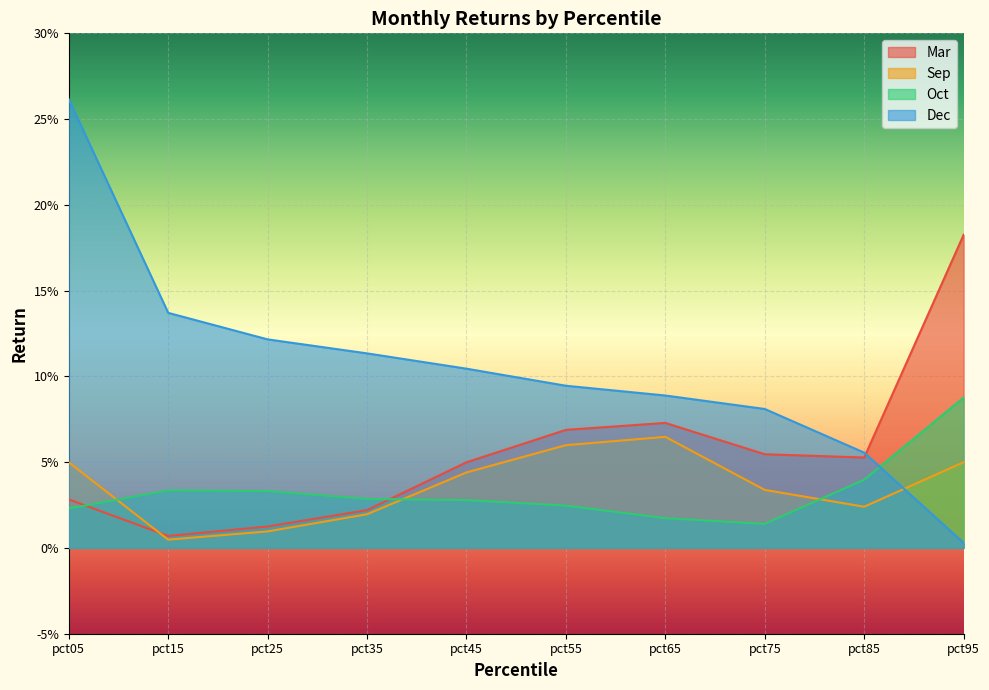

Rank the series at pct65 from highest to lowest value.

Dec, Mar, Sep, Oct